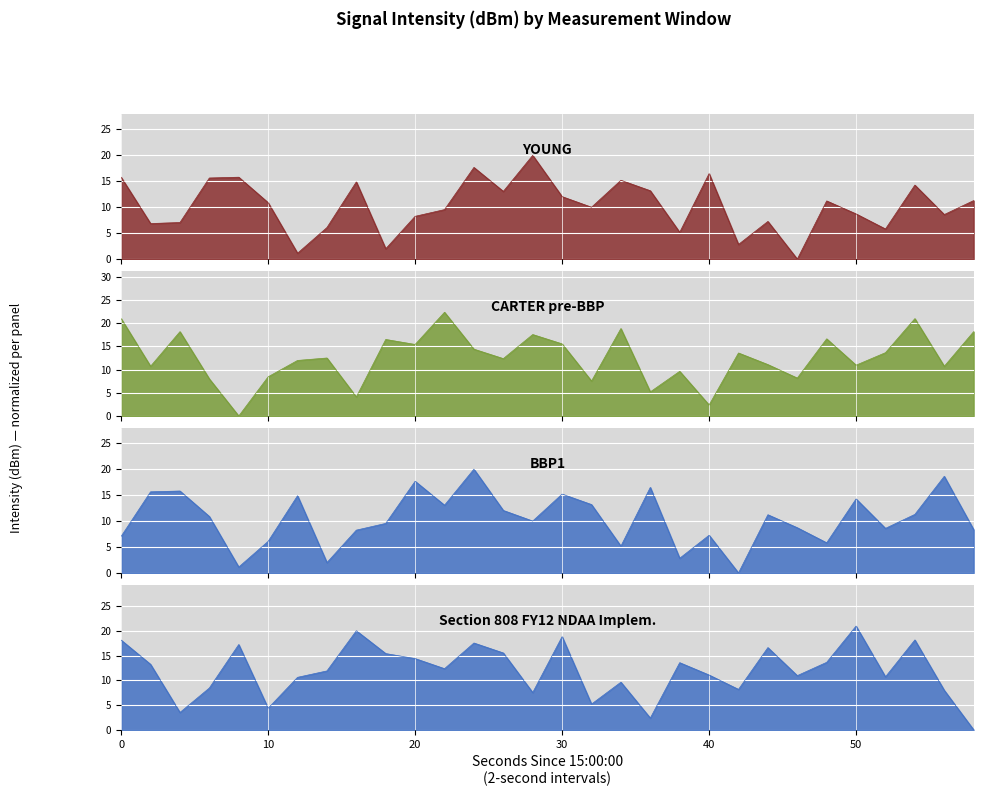

The value of BBP1 at 10 is 4.1. True or false?

False